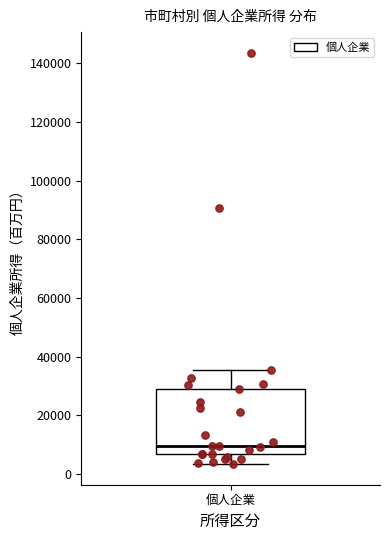

Transcribe this box plot: give where the median line is, the range the box spans, and where the two whiskers end, as read against the y-axis. The values are not printed on the chart, so give them approximately, as read against the axis.

median 10000, box 6000 to 28000, whiskers 4000 to 36000